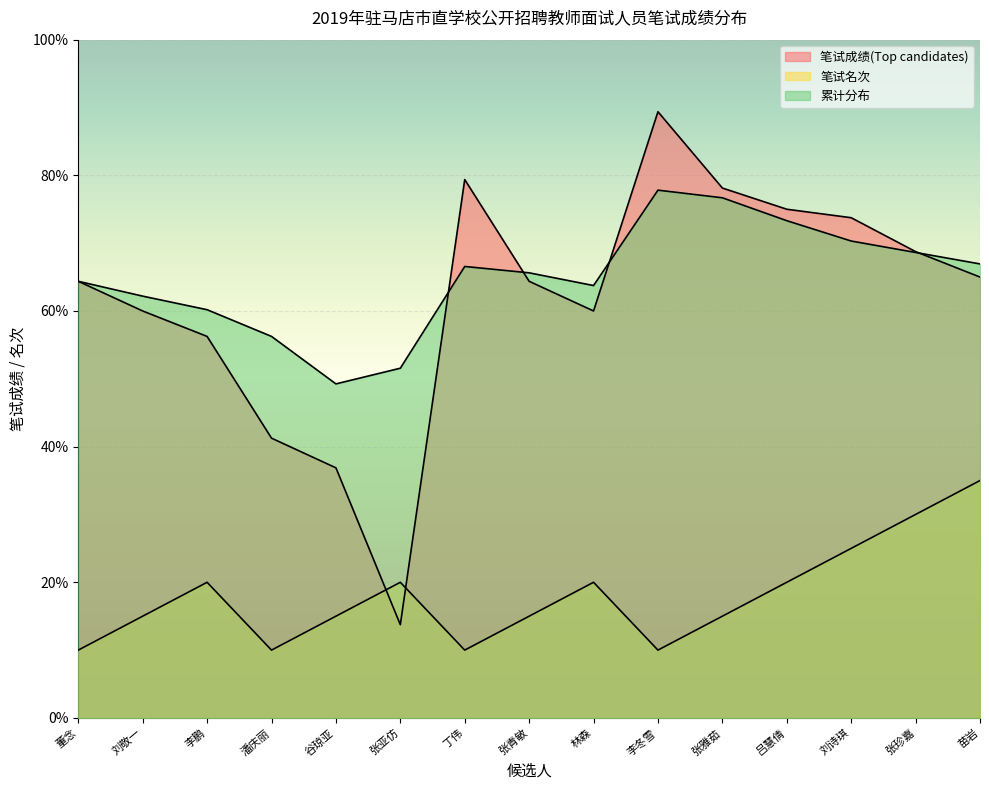

The 累计分布 series shows 92.0 at 潘庆丽. True or false?

False